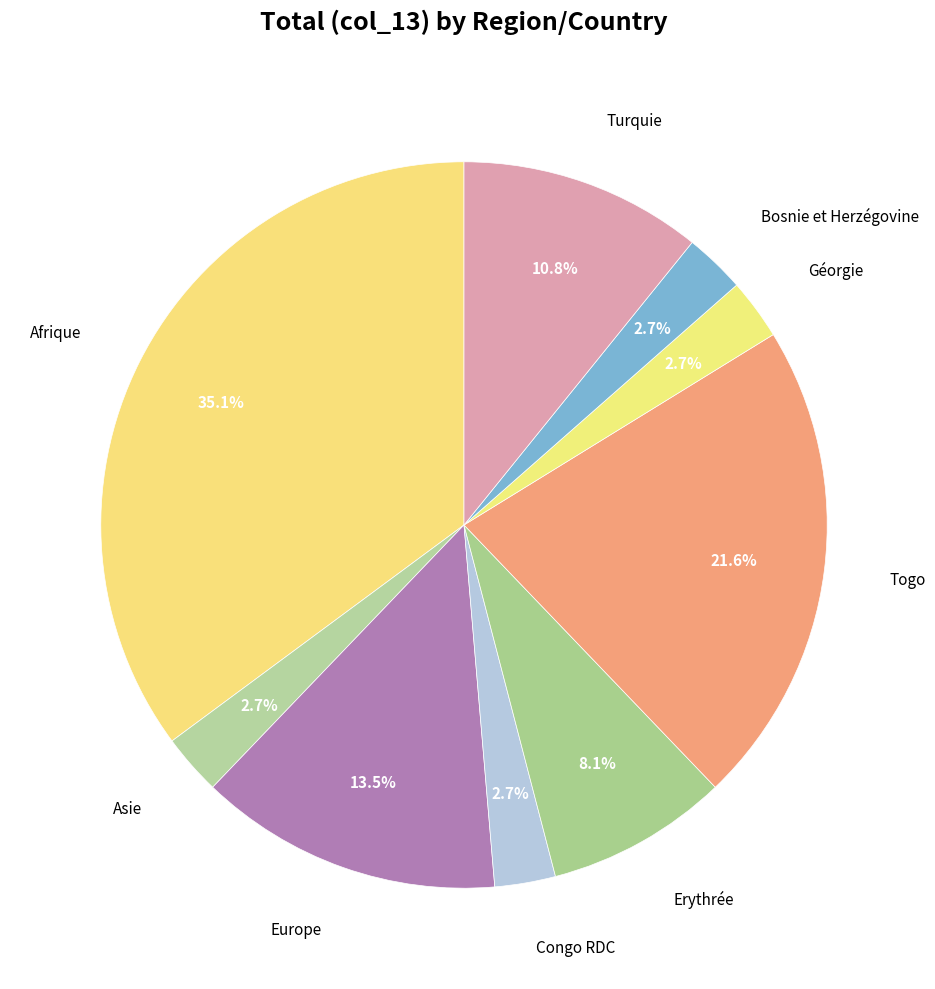

Is it true that Géorgie is 3% of the pie?

True